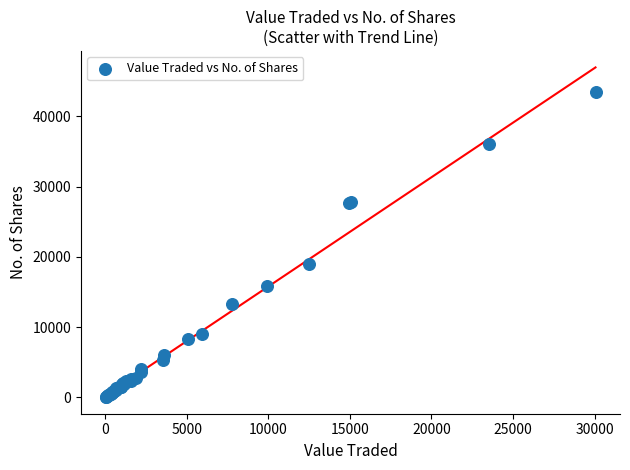

What Y value in the scatter plot is closest to 21714?

19038